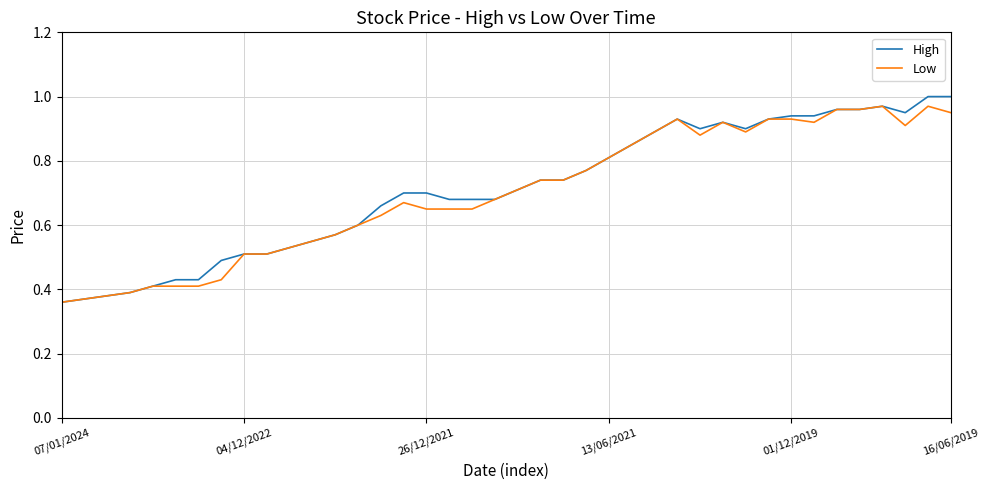

At how many categories does at least one series exceed 0?

40